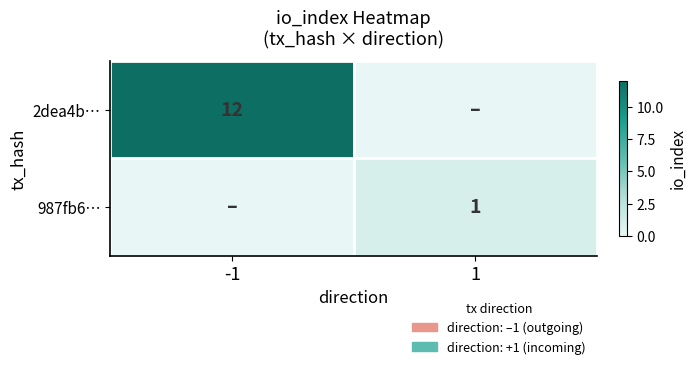

List the labels in order of 987fb6… value, largest first.

1, -1